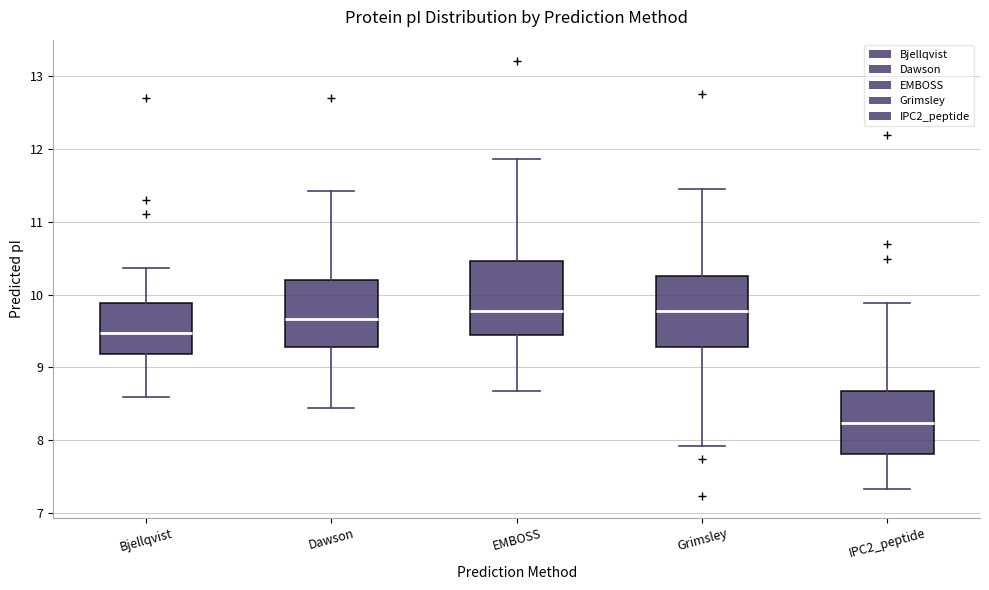

Reading left to right, transcribe this box plot: for each box, give where its median line is, the range the box spans, and where its two whiskers end, as read against the y-axis. The values are not printed on the chart, so give them approximately, as read against the axis.

Bjellqvist: median 9.5, box 9.2 to 9.9, whiskers 8.6 to 10.4
Dawson: median 9.7, box 9.3 to 10.2, whiskers 8.4 to 11.4
EMBOSS: median 9.8, box 9.4 to 10.5, whiskers 8.7 to 11.9
Grimsley: median 9.8, box 9.3 to 10.3, whiskers 7.9 to 11.4
IPC2_peptide: median 8.2, box 7.8 to 8.7, whiskers 7.3 to 9.9